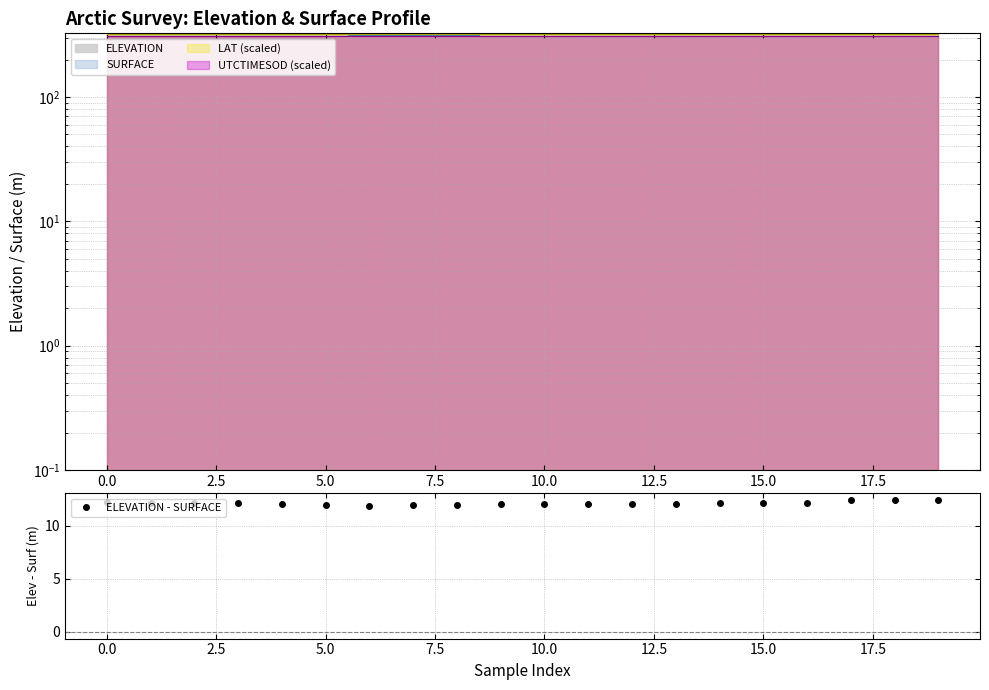

Count the number of categories in the chart.

20